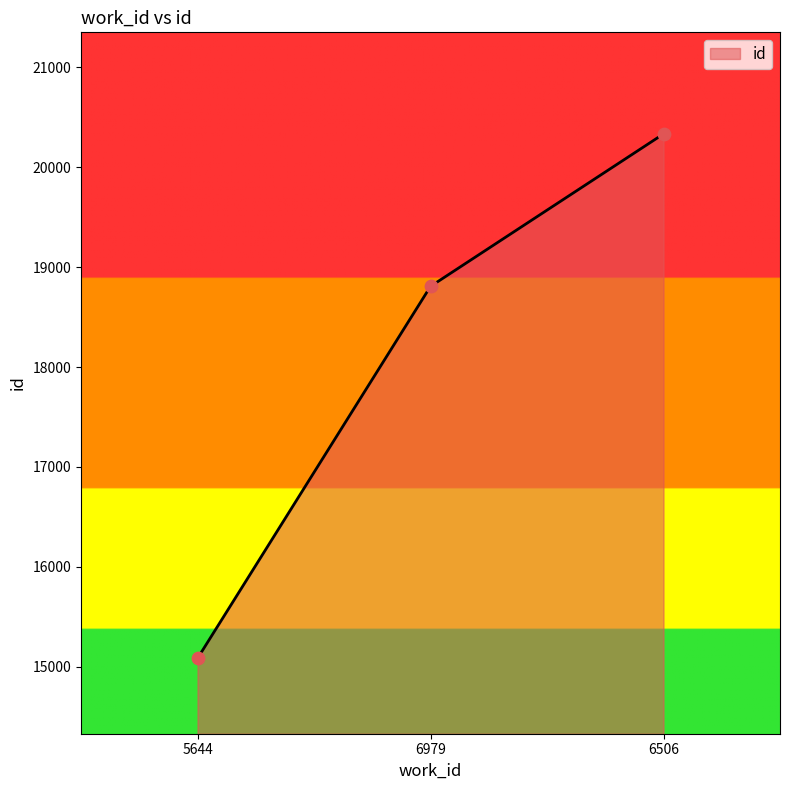

What is the change in value from 5644 to 6506?

+5249